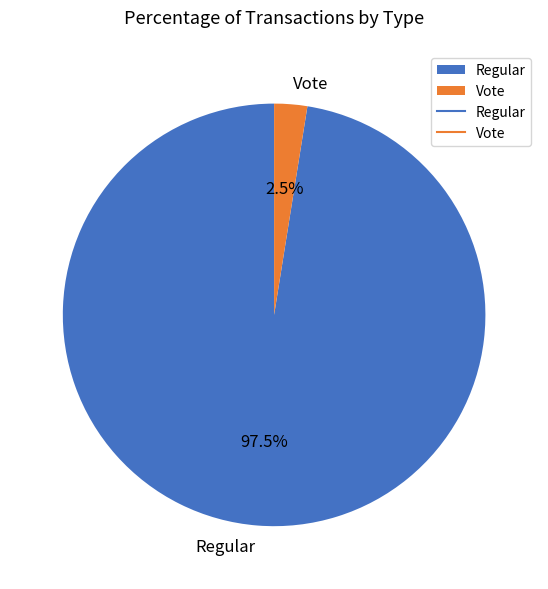

What is the total percentage of Vote and Regular?

100.0%